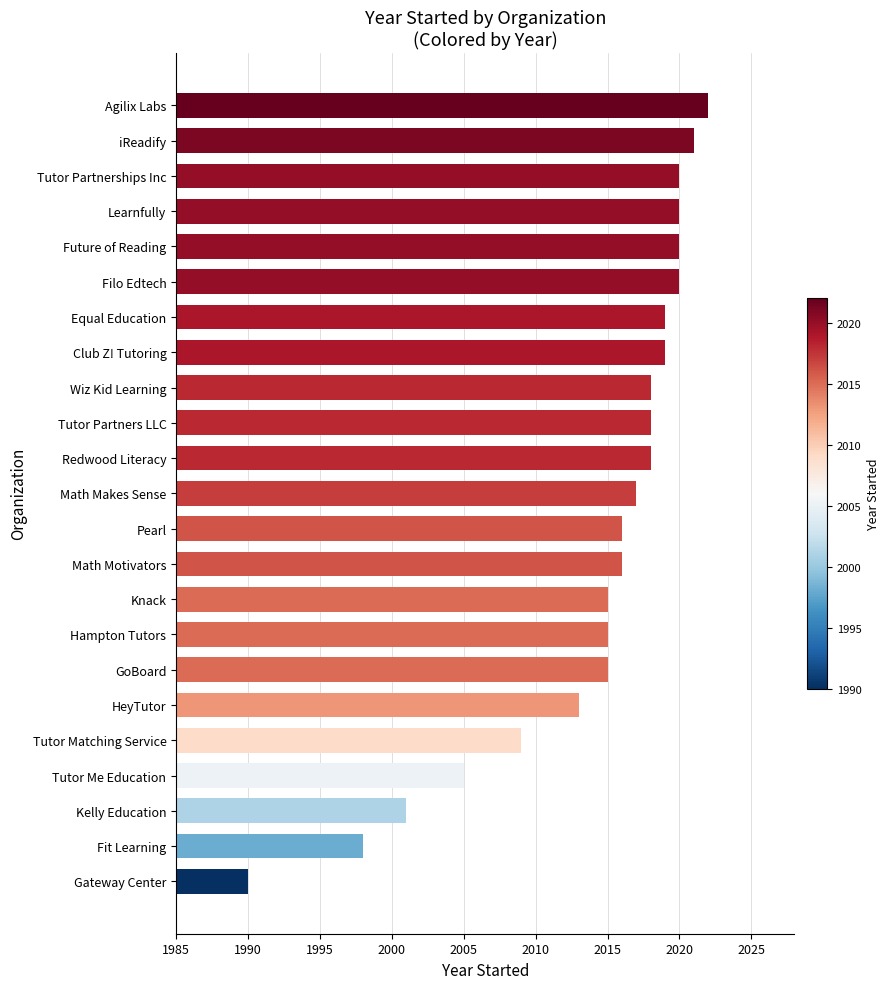

What is the ratio of the value at Wiz Kid Learning to the value at Pearl?

1.0